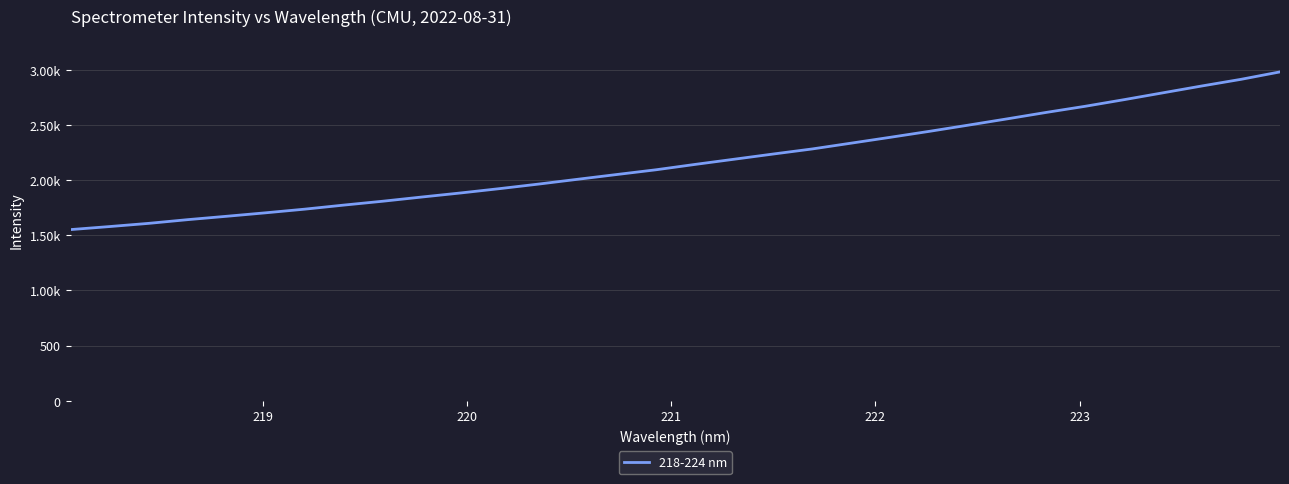

Does the chart have visible grid lines?

Yes